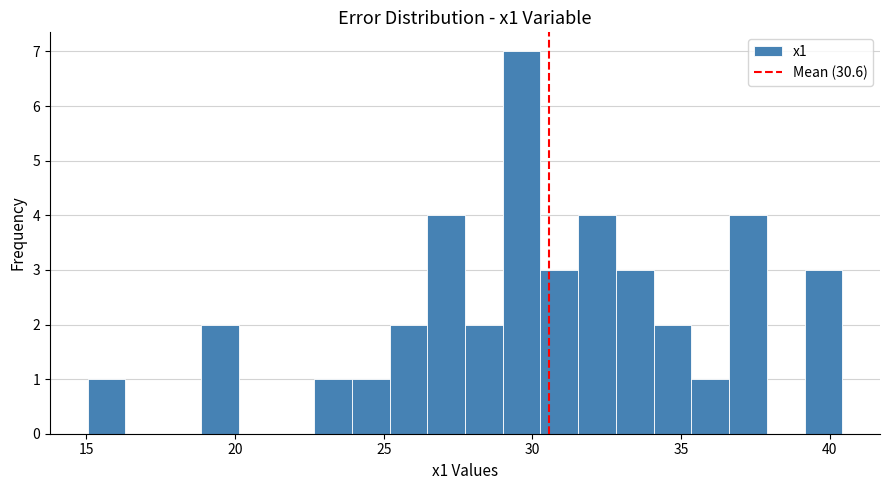

Read against the x-axis, roughly where is the centre of the tallest bar?

29.5